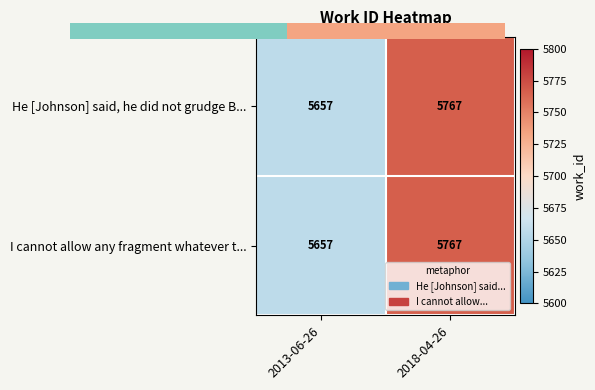

Read the I cannot allow any fragment whatever t... value at 2013-06-26, to the nearest 50.

5650